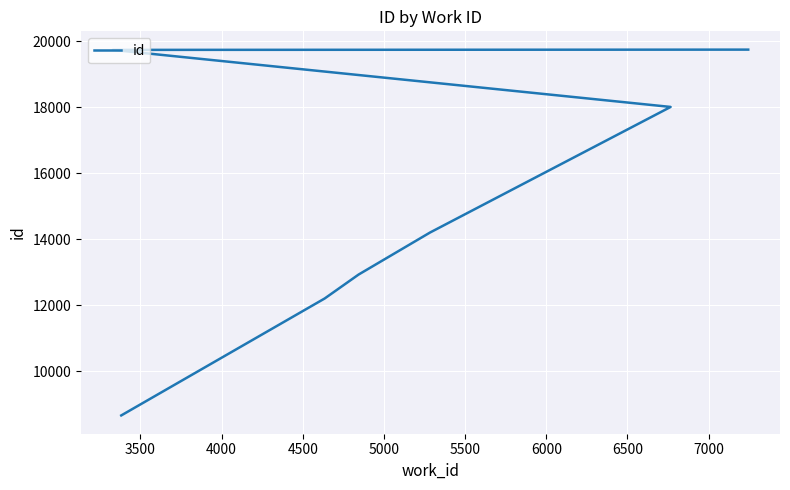

What is the sum of all values?

105479